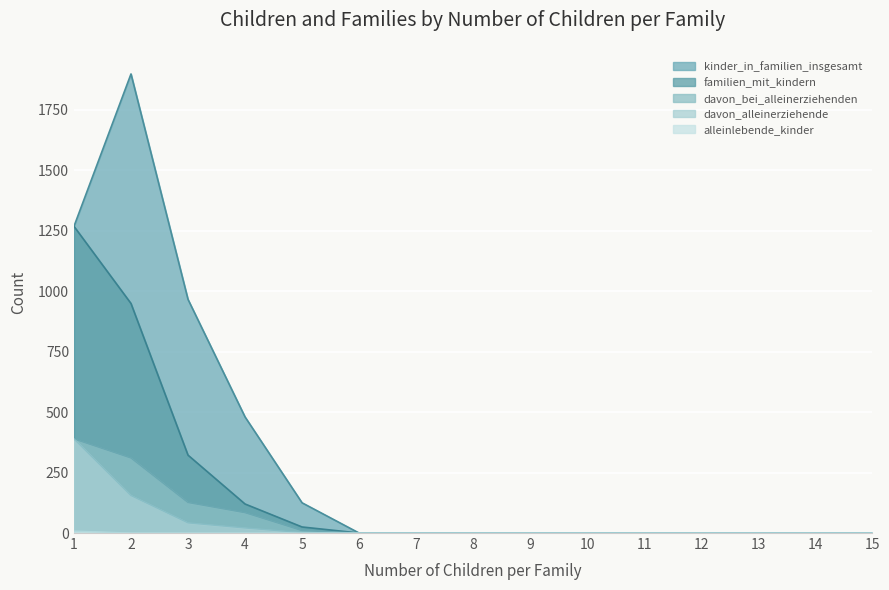

True or false: davon_alleinerziehende has a value of 0 at 14.

True